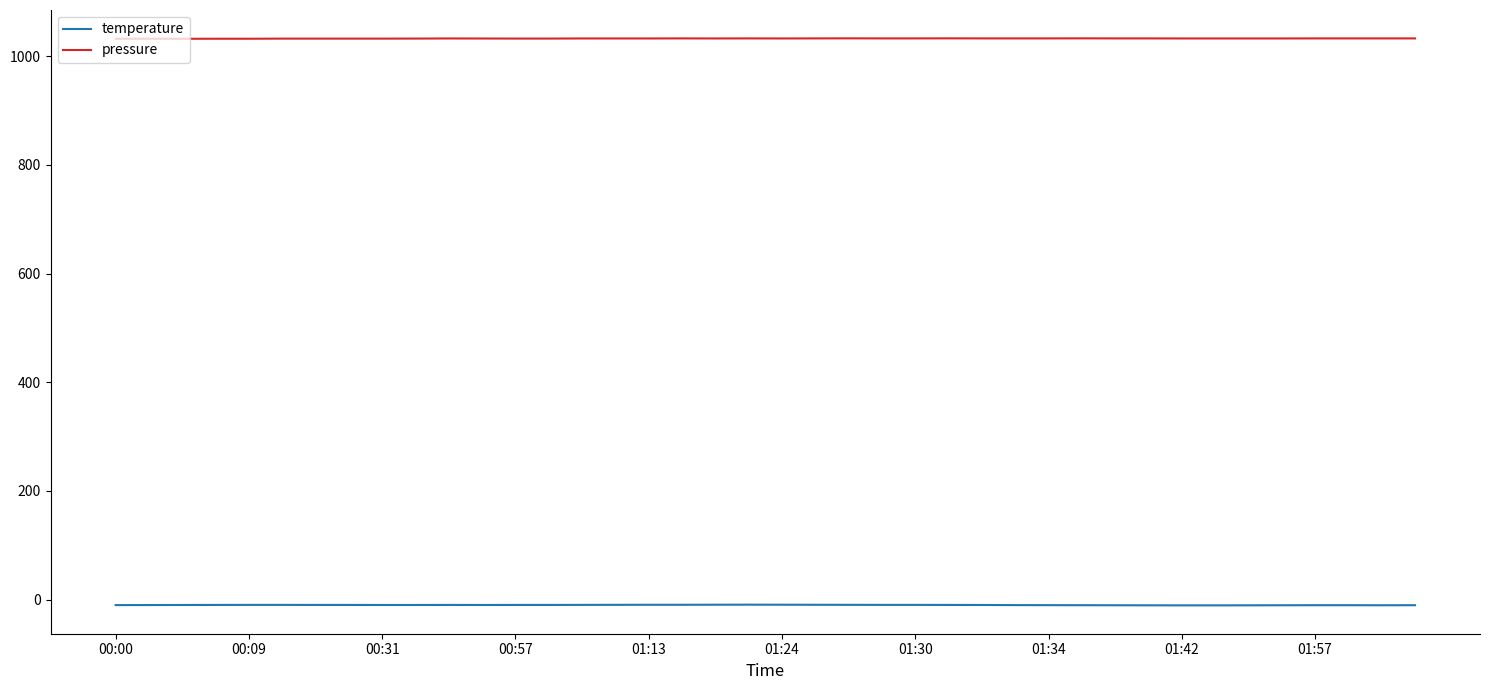

List the series in order of their peak value, highest first.

pressure, temperature